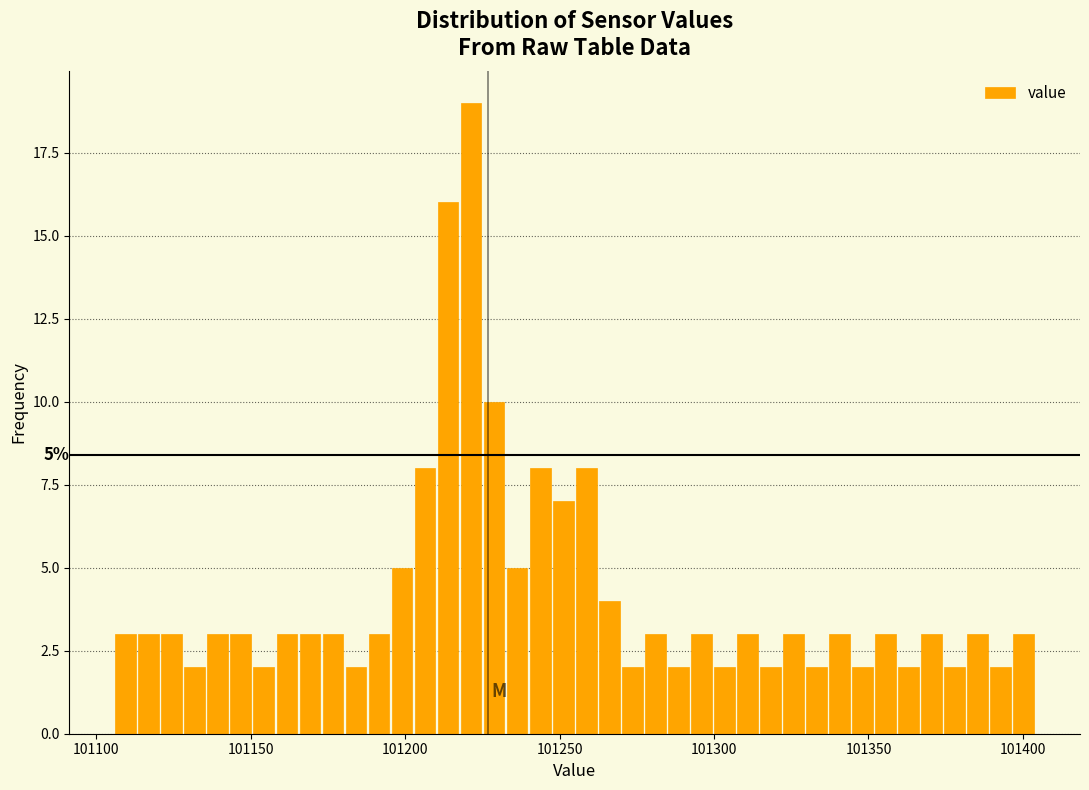

Around what value on the x-axis is the tallest bar? Give the approximate position of its centre, as read against the axis.

101220